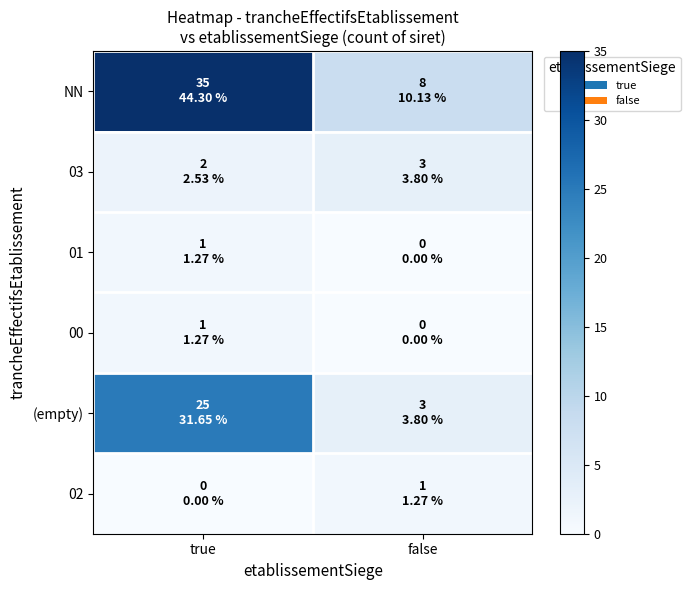

Which series has the largest total across all categories?

NN